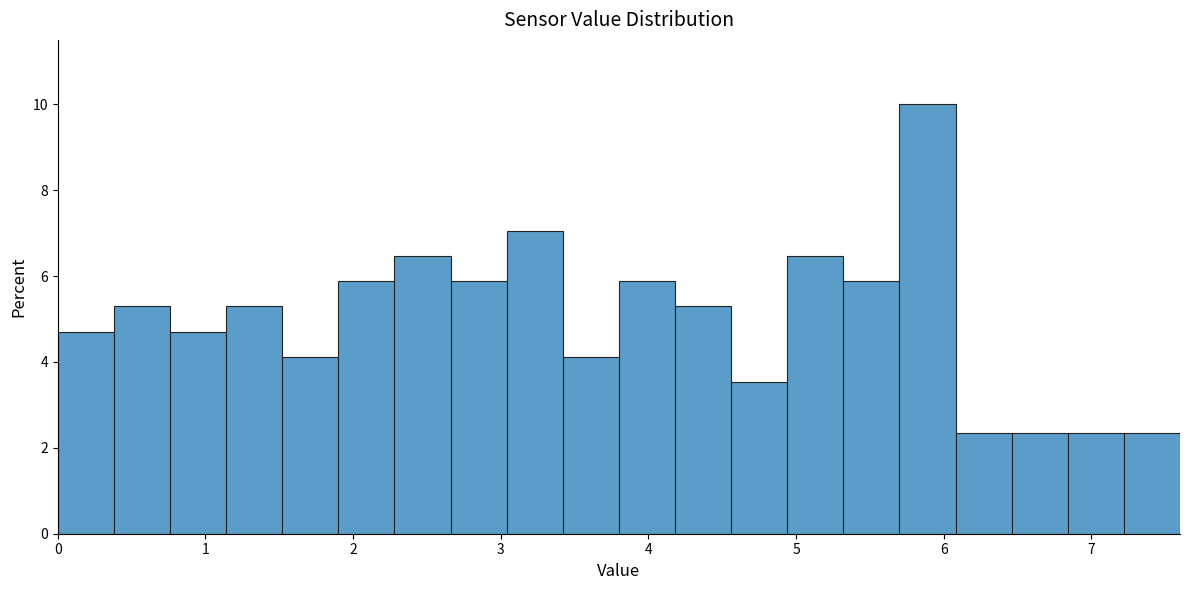

Read against the x-axis, roughly where is the centre of the tallest bar?

5.9